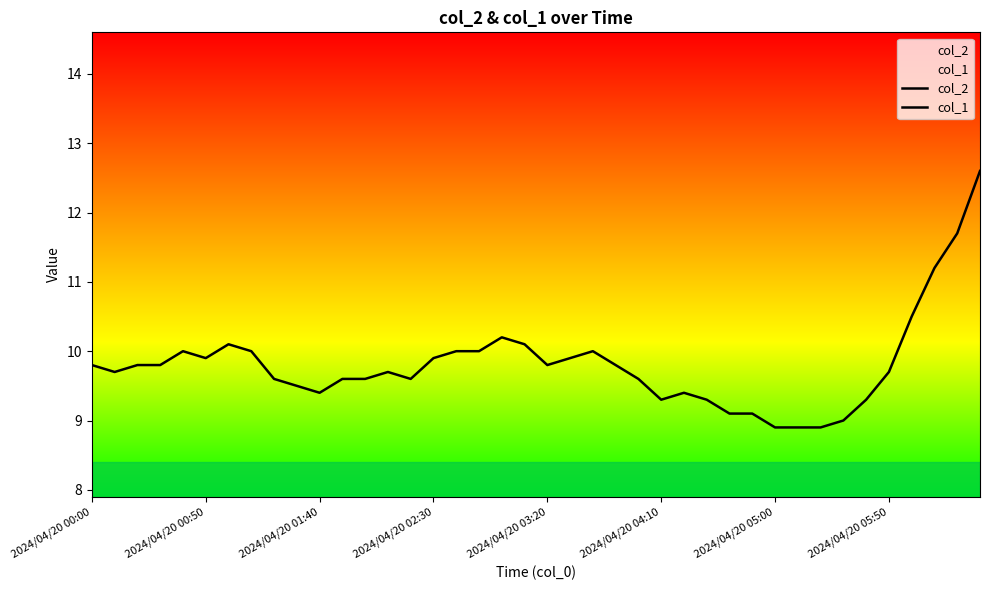

Reading left to right, list all the values displayed in this chart.

col_2: 9.8	9.7	9.8	9.8	10.0	9.9	10.1	10.0	9.6	9.5	9.4	9.6	9.6	9.7	9.6	9.9	10.0	10.0	10.2	10.1	9.8	9.9	10.0	9.8	9.6	9.3	9.4	9.3	9.1	9.1	8.9	8.9	8.9	9.0	9.3	9.7	10.5	11.2	11.7	12.6
col_1: 0.0	0.0	0.0	0.0	0.0	0.0	0.0	0.0	0.0	0.0	0.0	0.0	0.0	0.0	0.0	0.0	0.0	0.0	0.0	0.0	0.0	0.0	0.0	0.0	0.0	0.0	0.0	0.0	0.0	0.0	0.0	0.0	0.0	0.0	0.0	0.0	0.0	0.0	0.0	0.0